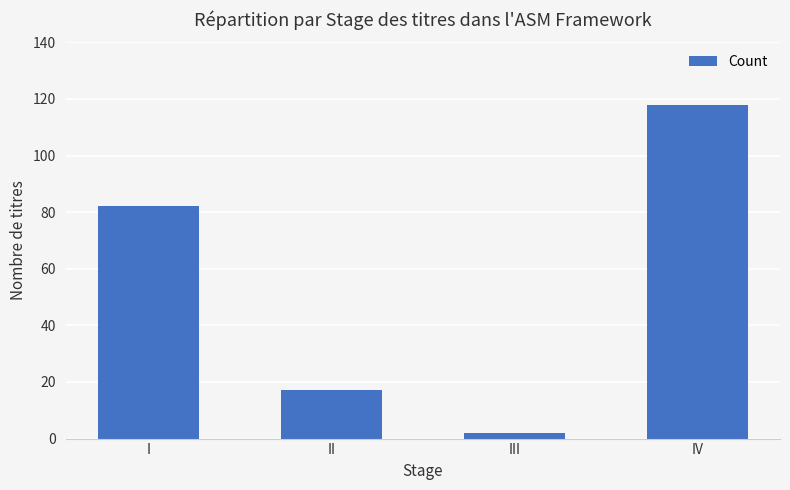

What value does the data have at II?

17